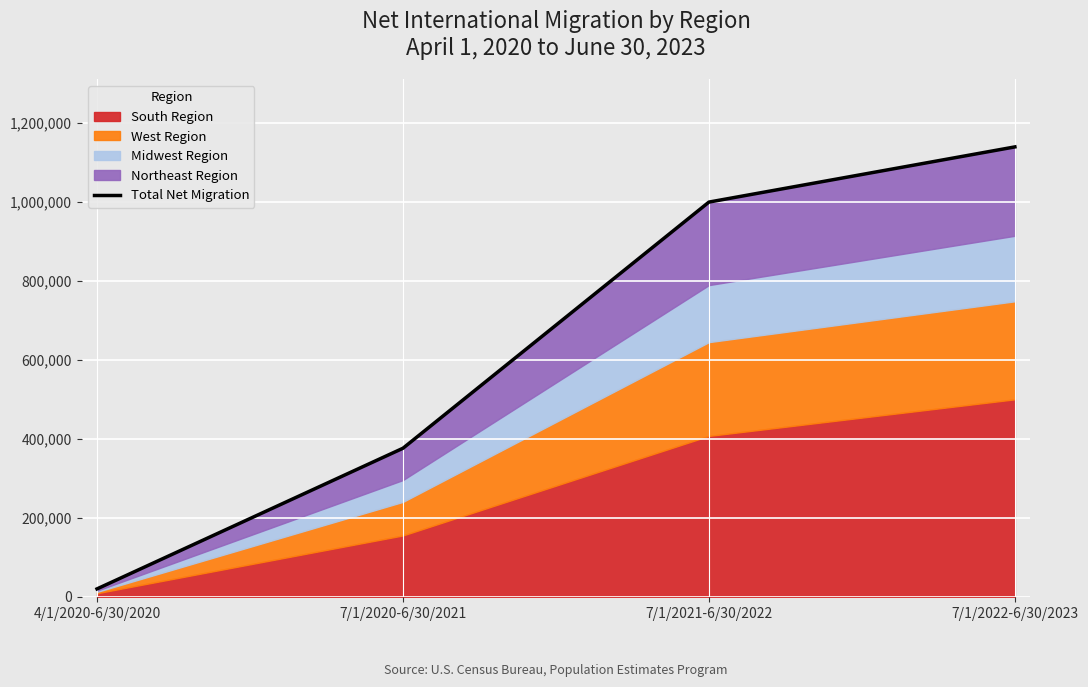

At which category does the chart reach its minimum across all series?

4/1/2020-6/30/2020